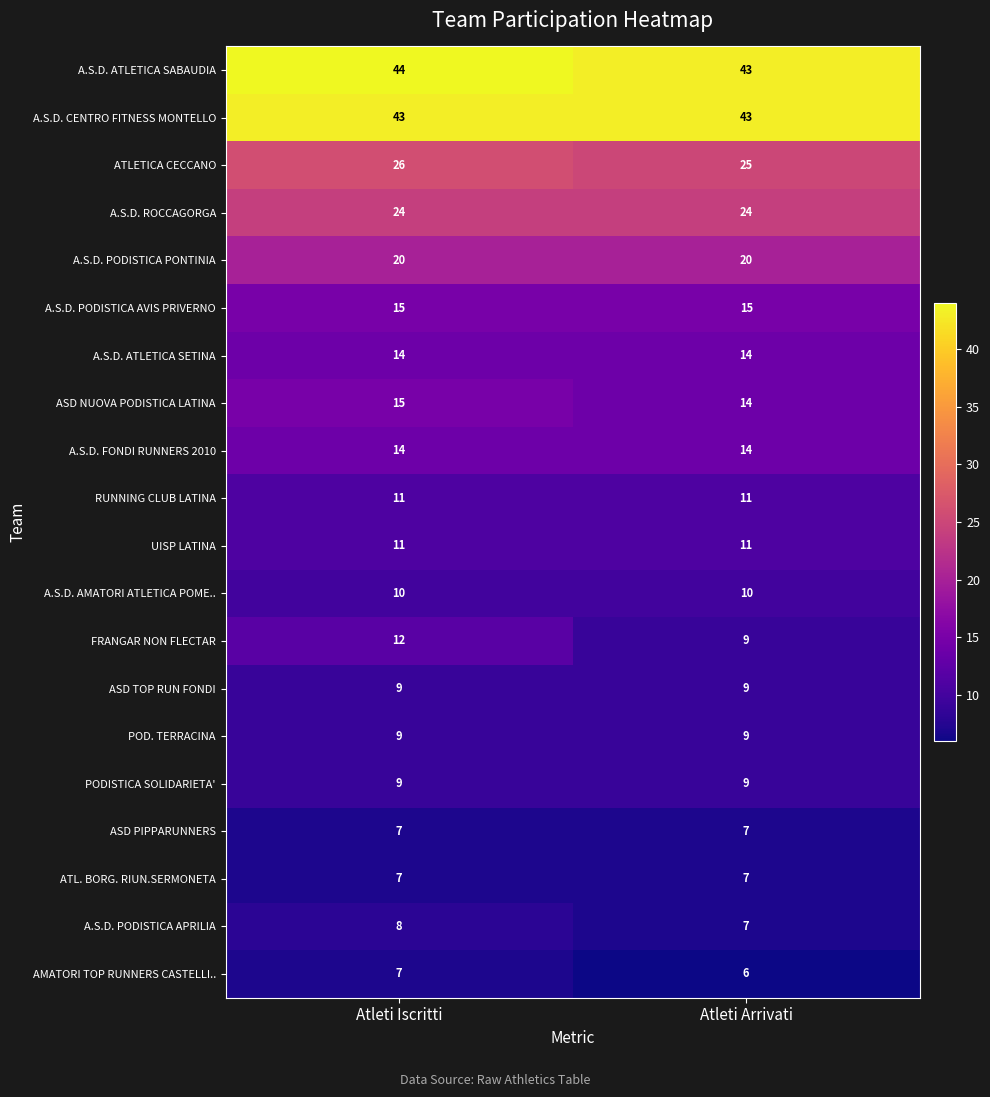

Where is ASD NUOVA PODISTICA LATINA nearest to the value 14?

Atleti Arrivati